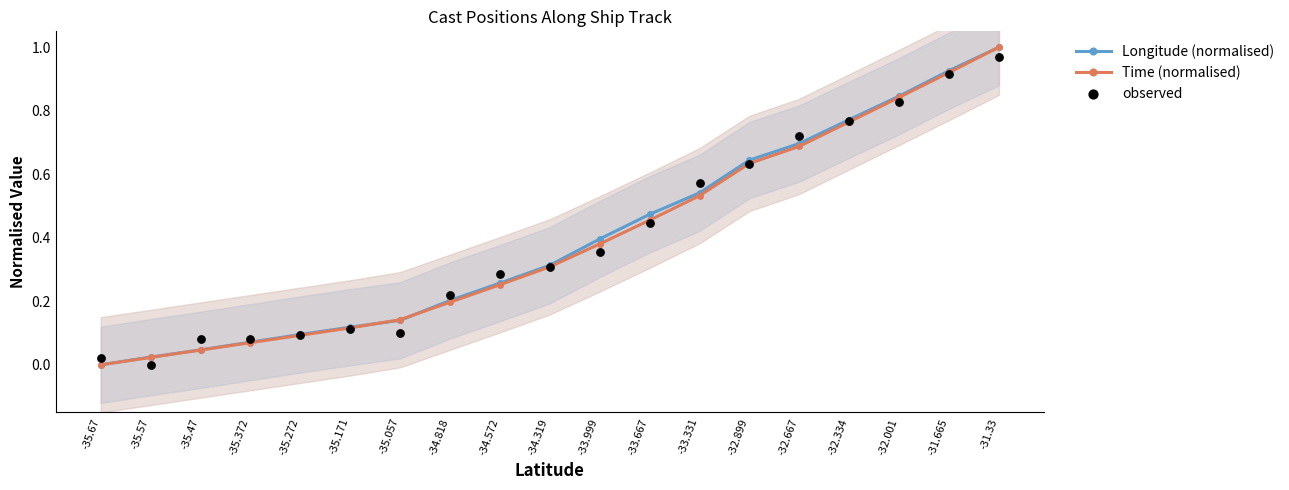

What is the total value across all series at -35.47?

0.2